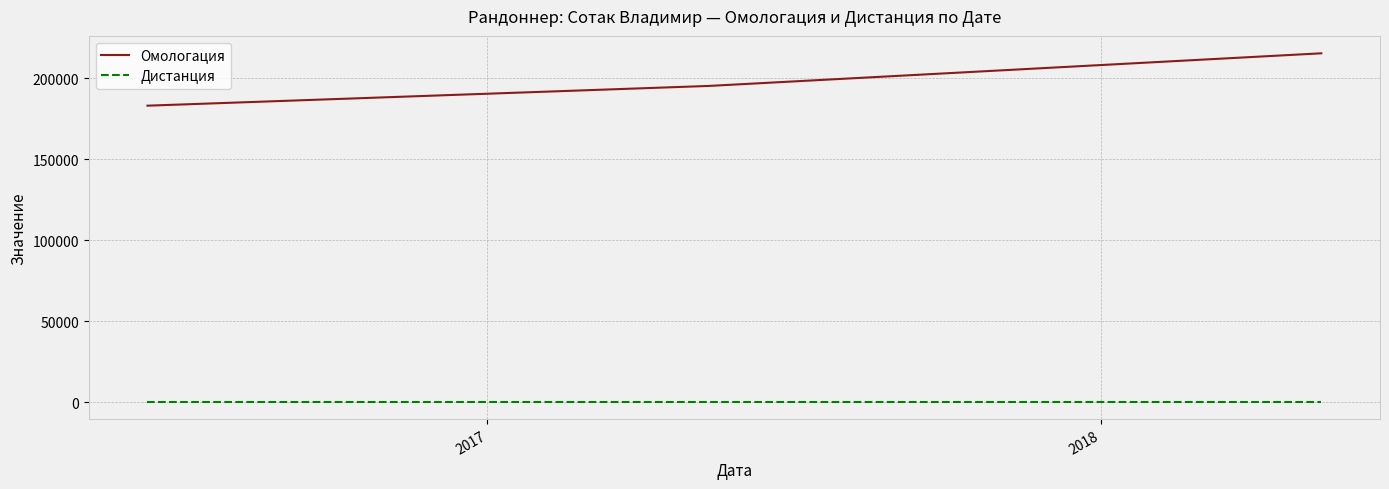

Which series has the largest range (max minus min)?

Омологация